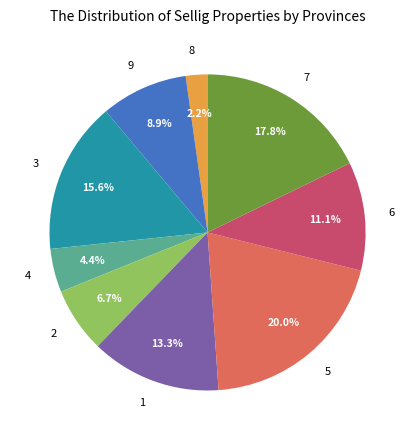

Is there any slice that represents more than half of the pie?

No